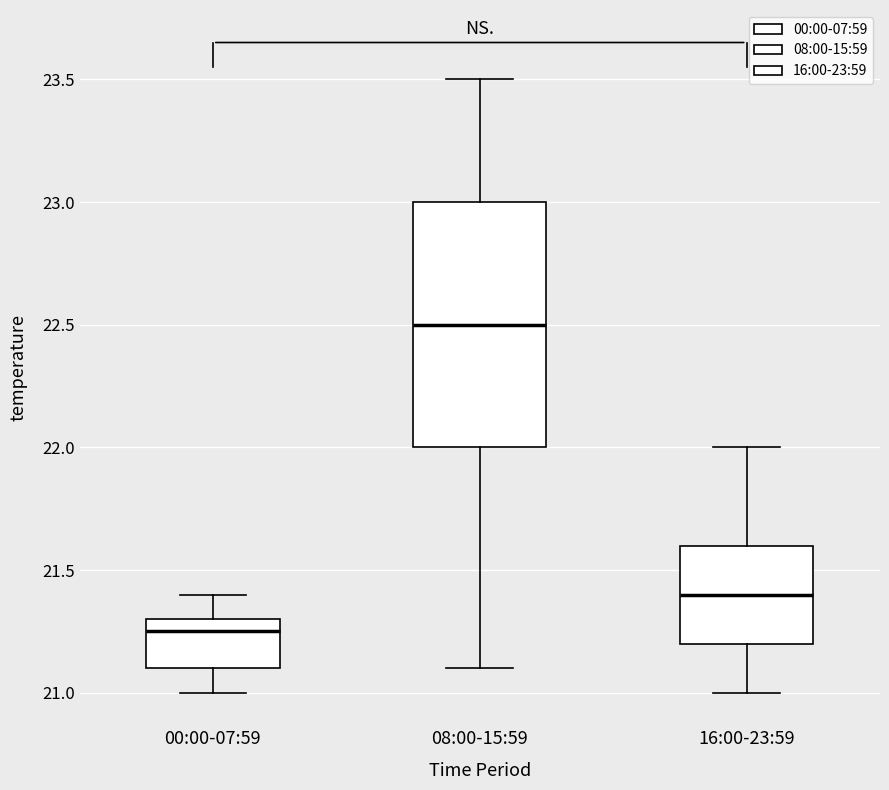

Reading left to right, transcribe this box plot: for each box, give where its median line is, the range the box spans, and where its two whiskers end, as read against the y-axis. The values are not printed on the chart, so give them approximately, as read against the axis.

00:00-07:59: median 21.25, box 21.10 to 21.30, whiskers 21.00 to 21.40
08:00-15:59: median 22.50, box 22.00 to 23.00, whiskers 21.10 to 23.50
16:00-23:59: median 21.40, box 21.20 to 21.60, whiskers 21.00 to 22.00